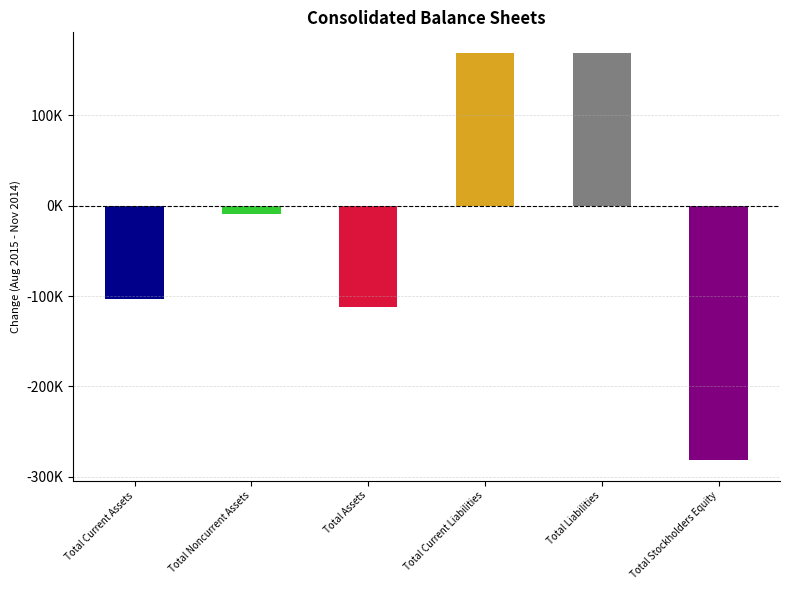

Read the value at Total Current Assets.

-102705